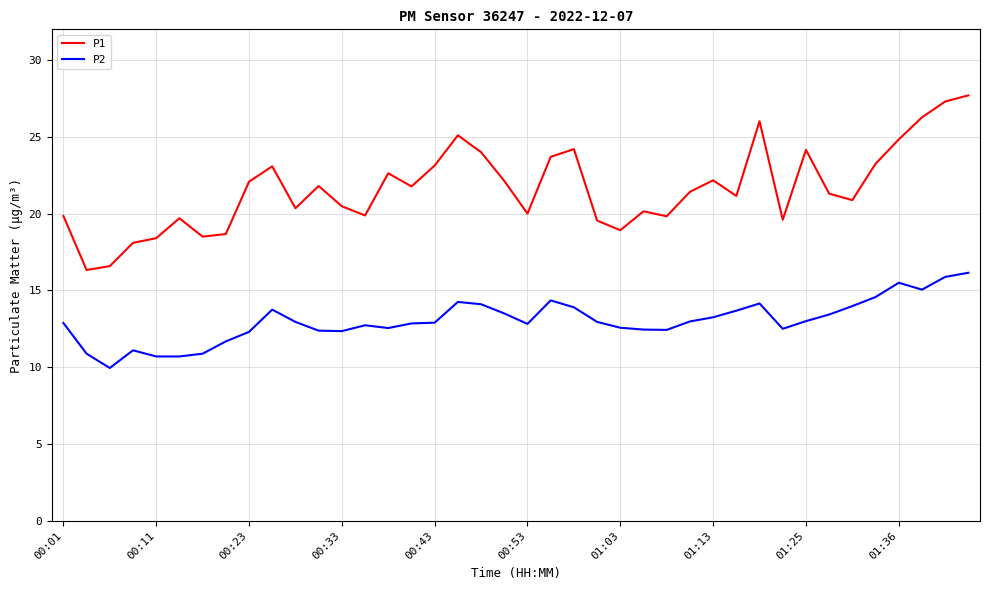

List the series in order of their overall mean, lowest first.

P2, P1